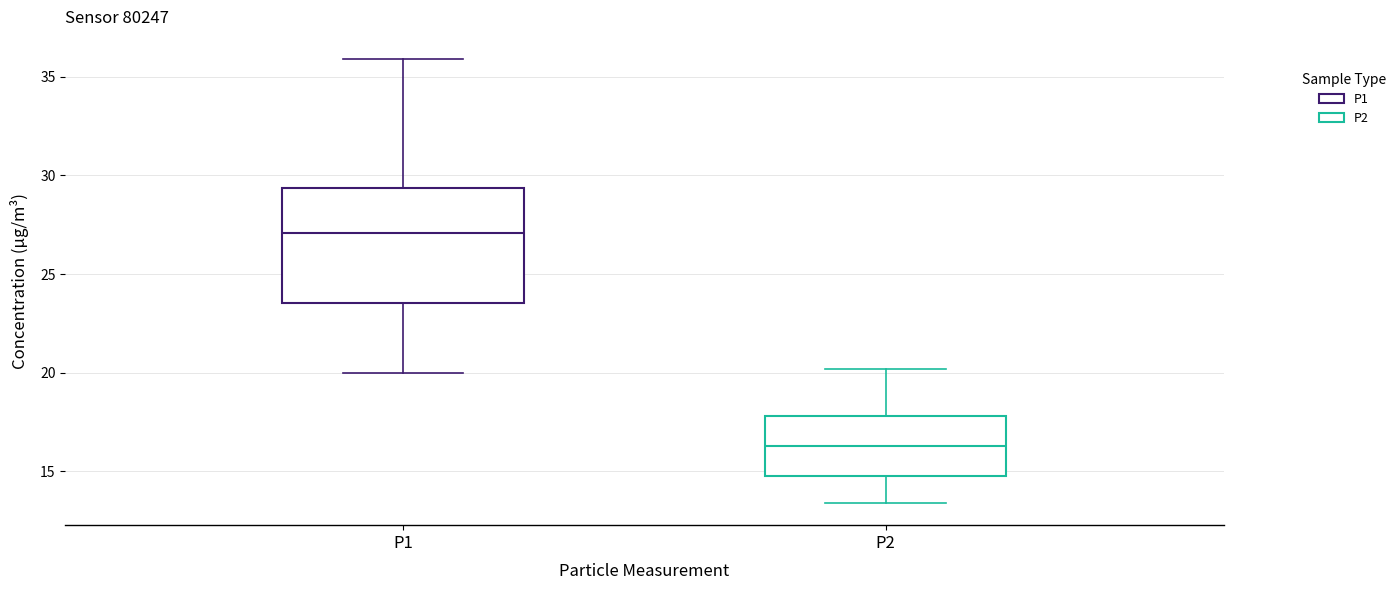

Which box's median line is the lowest?

P2